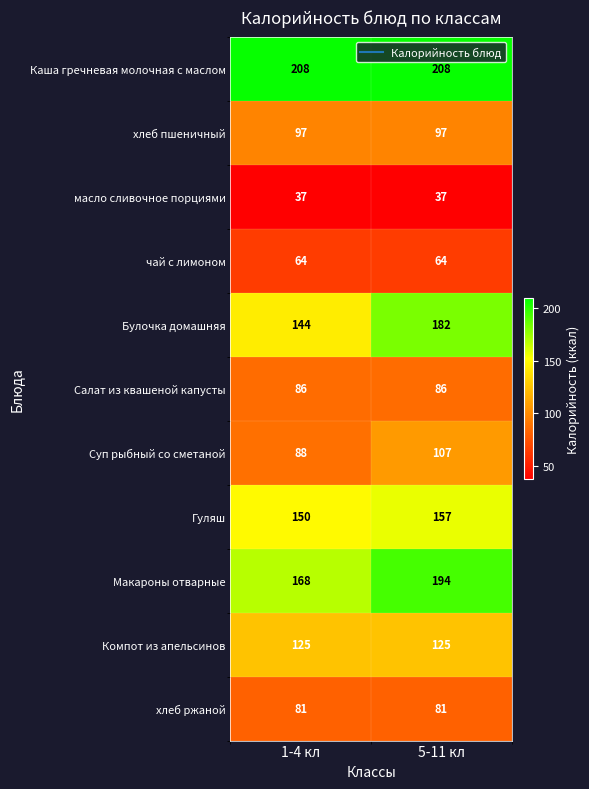

Rank the series at 1-4 кл from lowest to highest value.

масло сливочное порциями, чай с лимоном, хлеб ржаной, Салат из квашеной капусты, Суп рыбный со сметаной, хлеб пшеничный, Компот из апельсинов, Булочка домашняя, Гуляш, Макароны отварные, Каша гречневая молочная с маслом